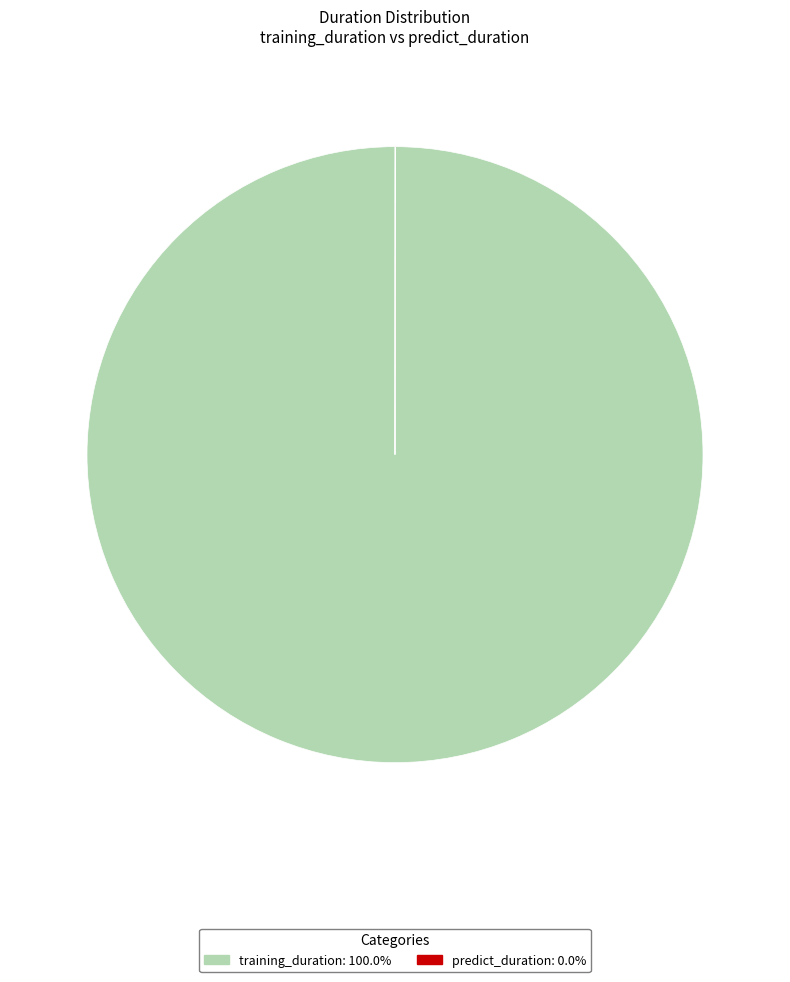

Which slice is the largest?

training_duration